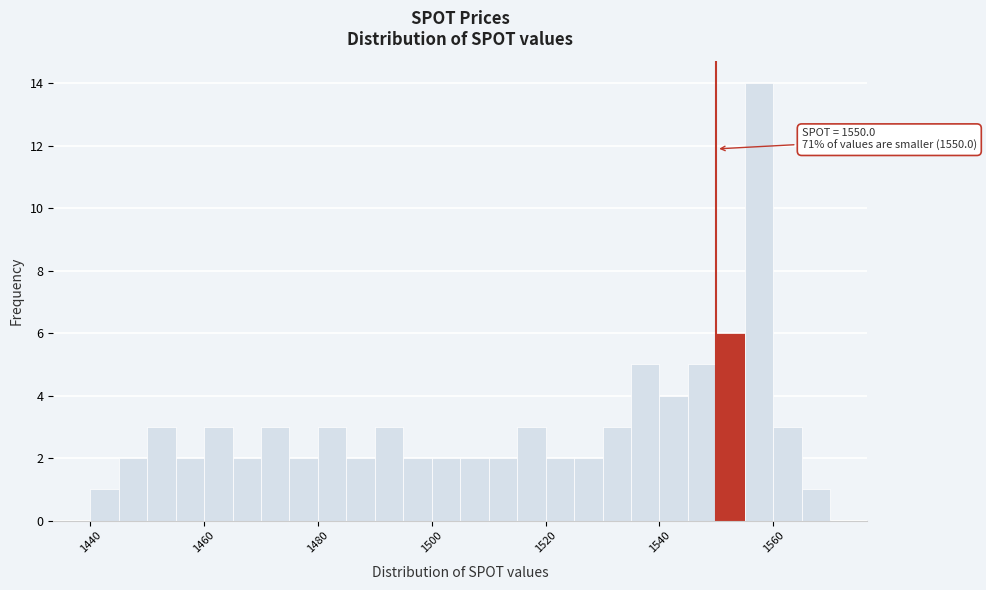

Around what value on the x-axis is the tallest bar? Give the approximate position of its centre, as read against the axis.

1558